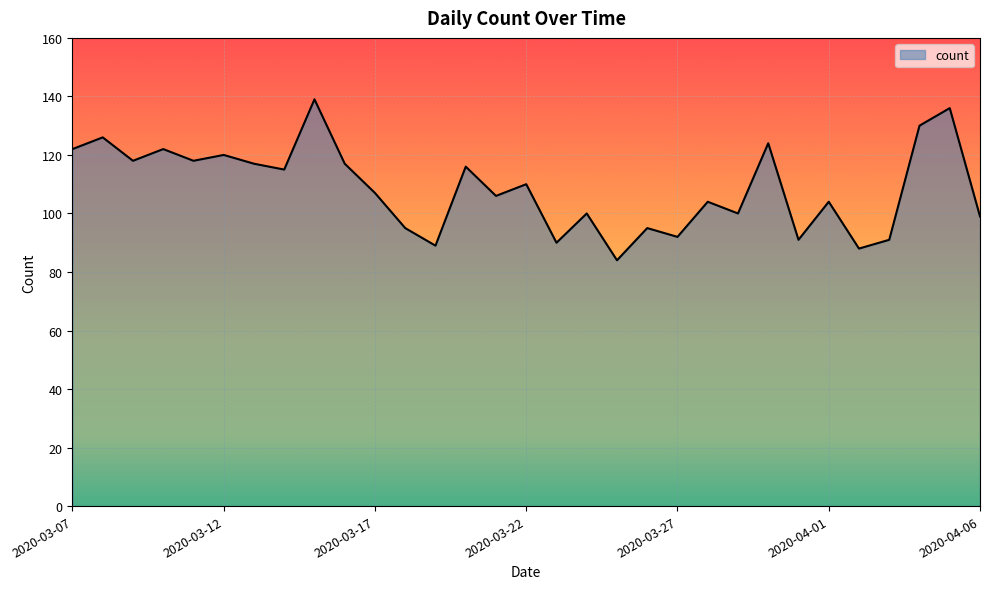

What is the smallest value displayed?

84